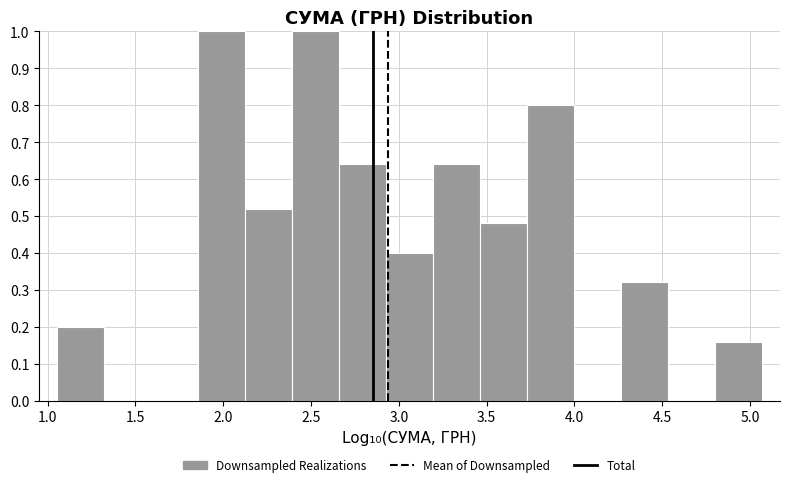

Reading left to right, transcribe this chart: for each bar, give the range it covers on the x-axis and its height. Neither the bar edges nor the heights are printed on the chart, so give them approximately, as read against the axes.

1.05 to 1.30: 0.20
1.30 to 1.60: 0
1.60 to 1.85: 0
1.85 to 2.10: 1.00
2.10 to 2.40: 0.52
2.40 to 2.65: 1.00
2.65 to 2.95: 0.64
2.95 to 3.20: 0.40
3.20 to 3.45: 0.64
3.45 to 3.75: 0.48
3.75 to 4.00: 0.80
4.00 to 4.25: 0
4.25 to 4.55: 0.32
4.55 to 4.80: 0
4.80 to 5.05: 0.16